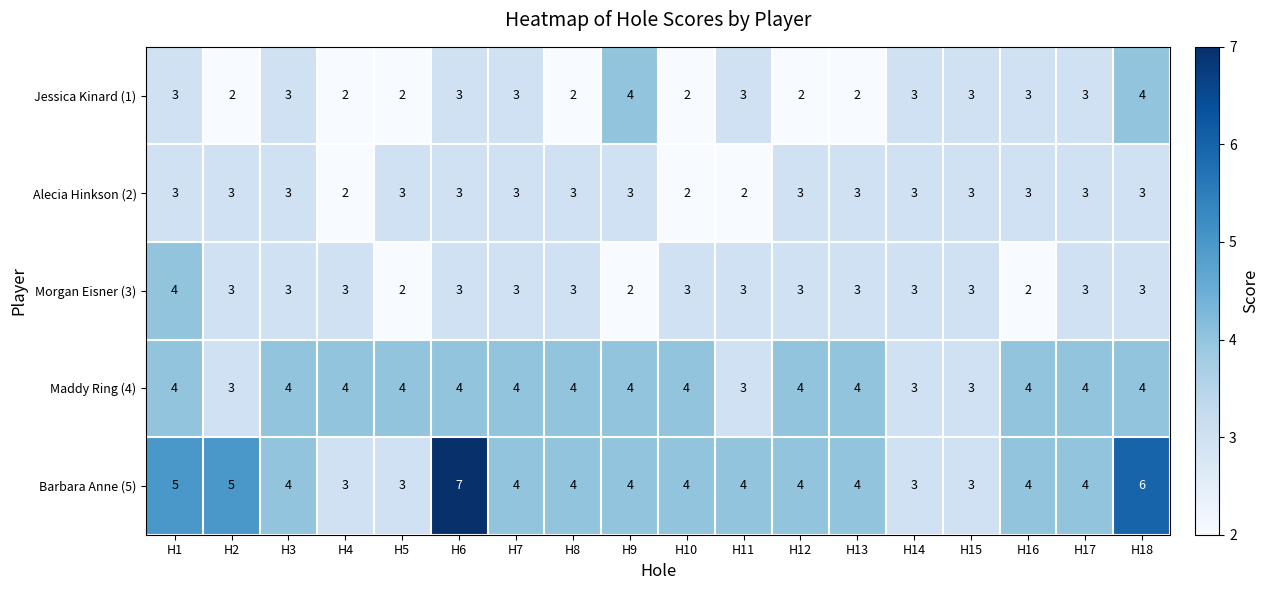

What is the minimum value shown in the chart?

2